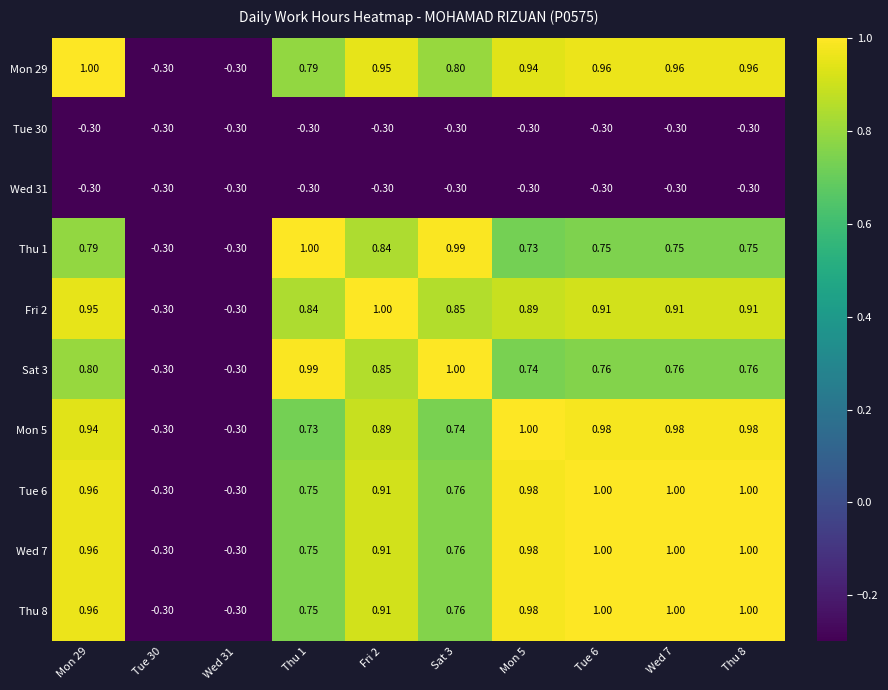

Count the number of data series in this chart.

10